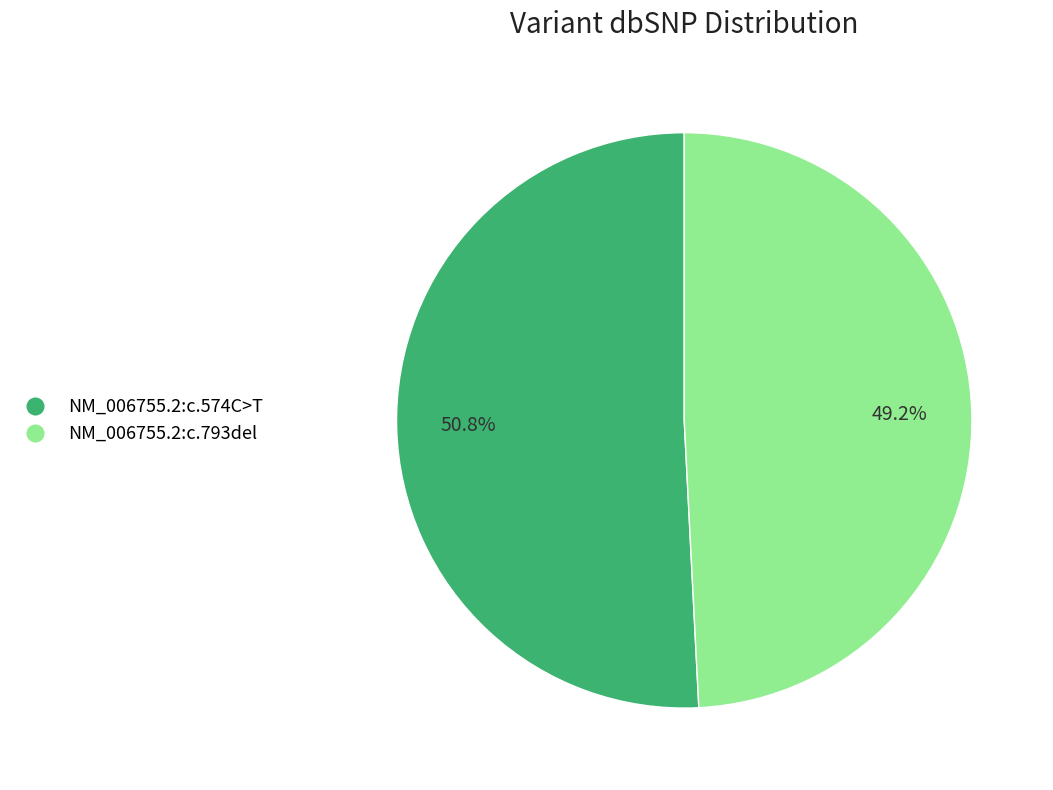

Is it true that NM_006755.2:c.793del is 39% of the pie?

False